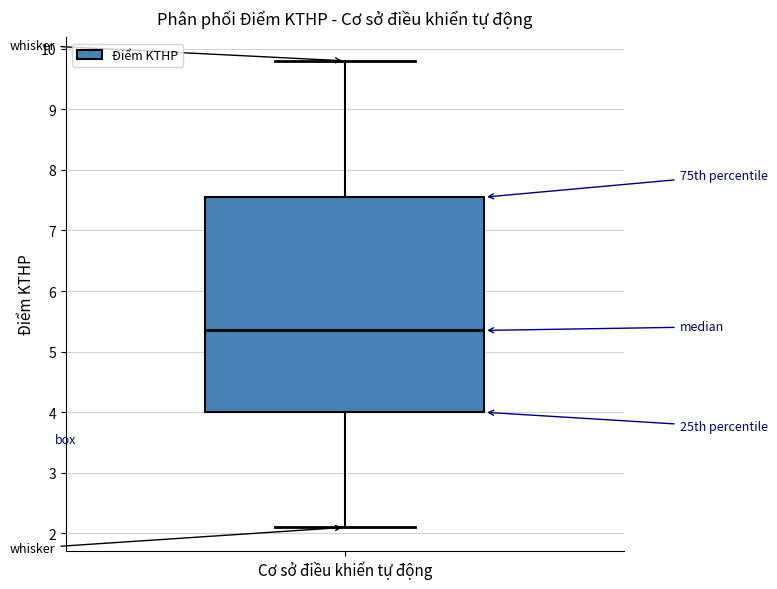

Transcribe this box plot: give where the median line is, the range the box spans, and where the two whiskers end, as read against the y-axis. The values are not printed on the chart, so give them approximately, as read against the axis.

median 5.4, box 4.0 to 7.6, whiskers 2.1 to 9.8